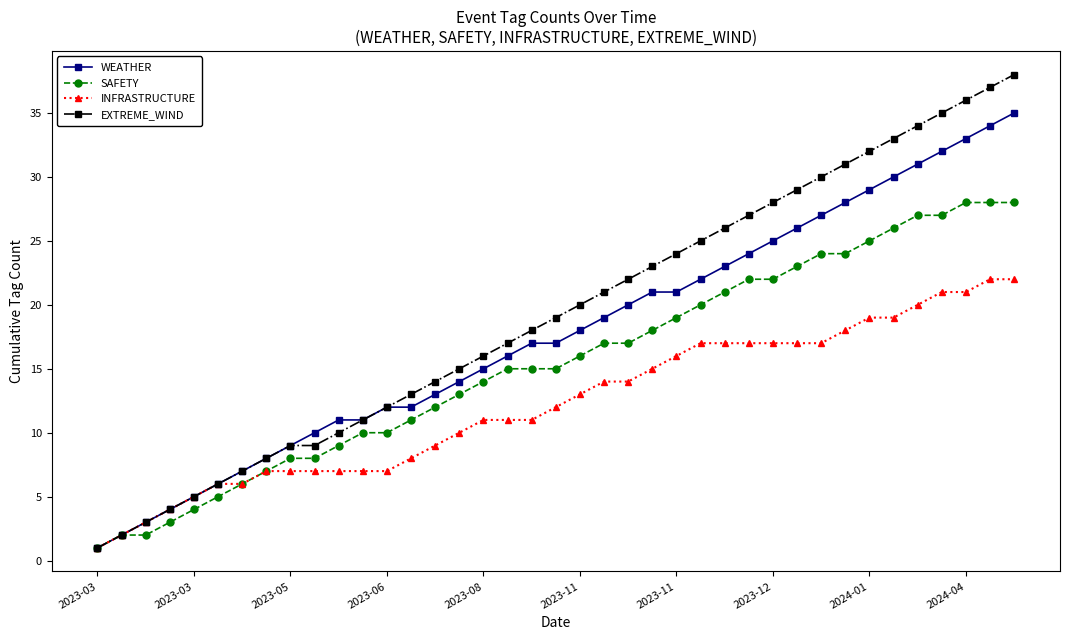

List the series in order of their overall mean, lowest first.

INFRASTRUCTURE, SAFETY, WEATHER, EXTREME_WIND